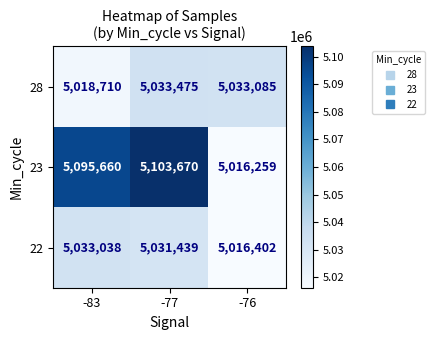

Rank the series at -83 from highest to lowest value.

23, 22, 28